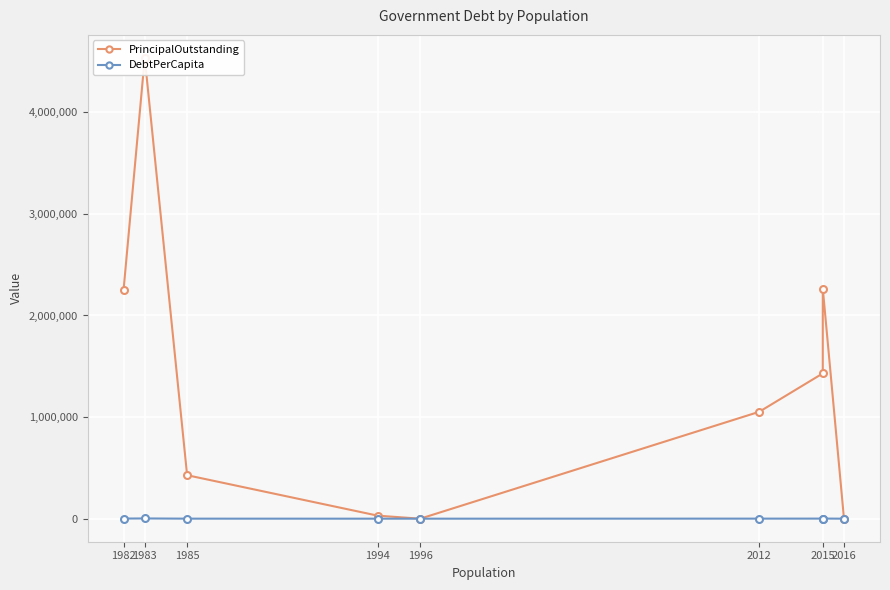

List the series in order of their peak value, lowest first.

DebtPerCapita, PrincipalOutstanding